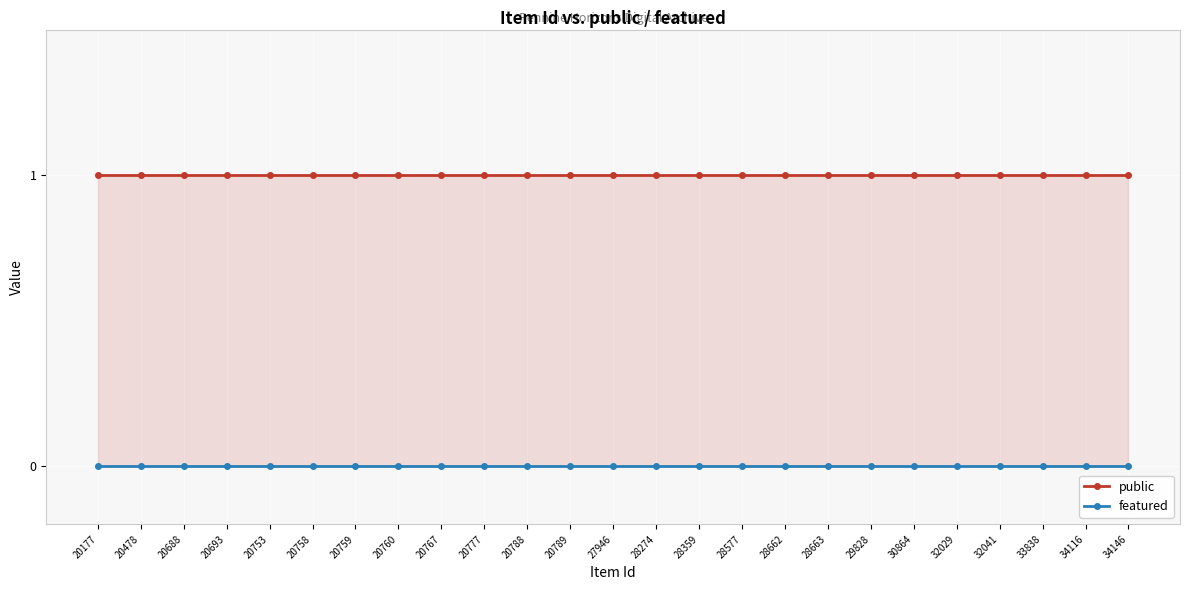

True or false: public and featured cross at least once.

False